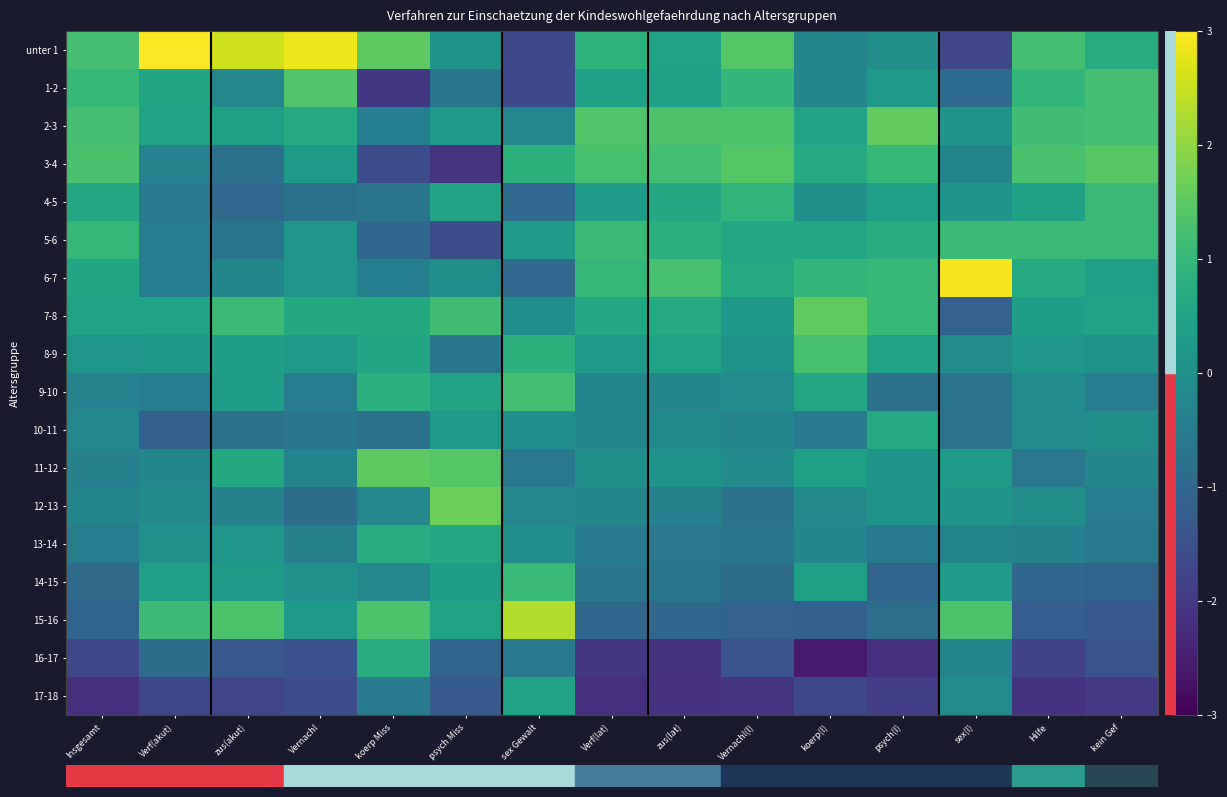

Rank the series at zus(lat) from highest to lowest value.

2-3, 6-7, 3-4, 5-6, 7-8, 4-5, 8-9, unter 1, 1-2, 11-12, 10-11, 9-10, 12-13, 13-14, 14-15, 15-16, 16-17, 17-18